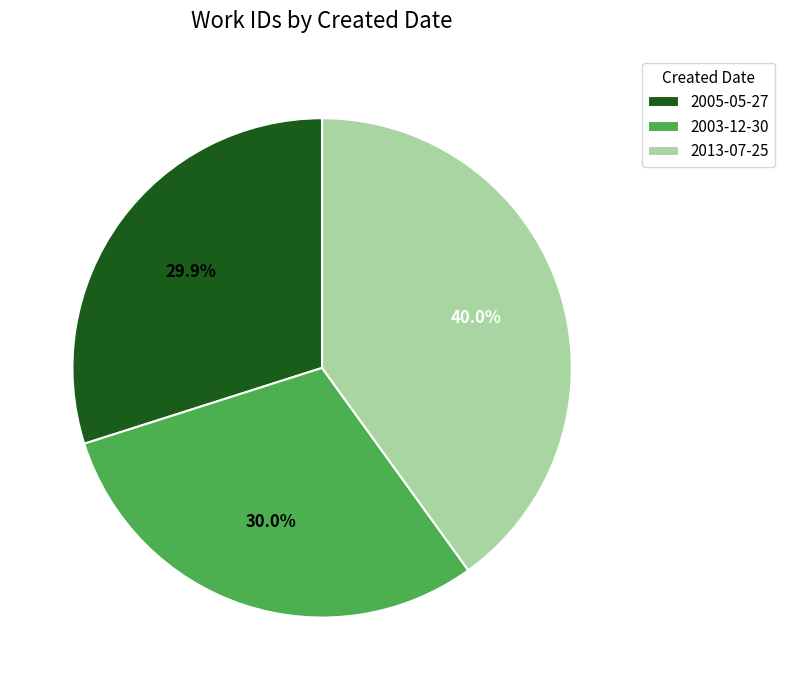

True or false: 2005-05-27 accounts for 30% of the total.

True